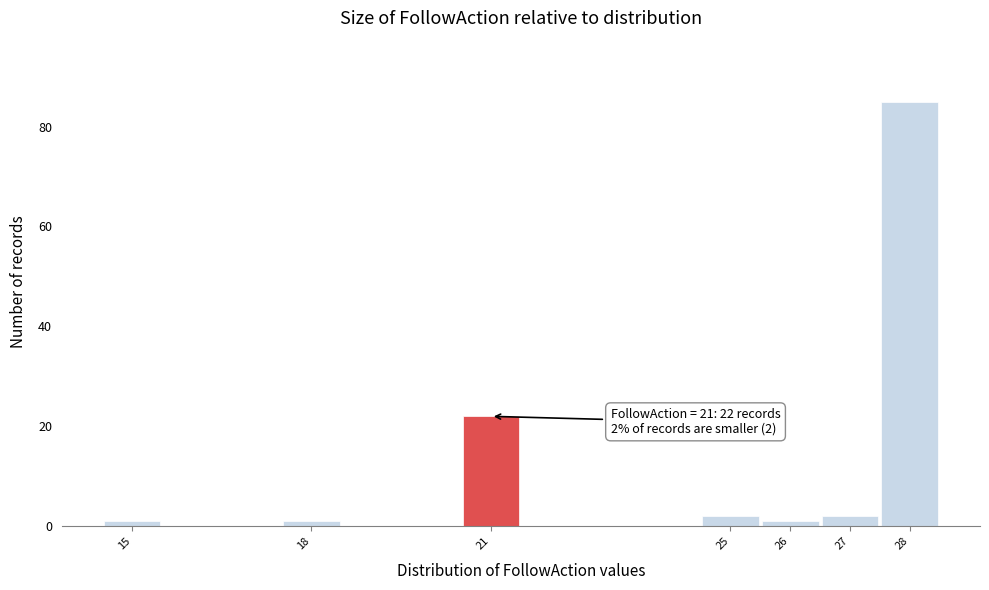

Over which range of the x-axis is the bar tallest?

27.5 to 28.5